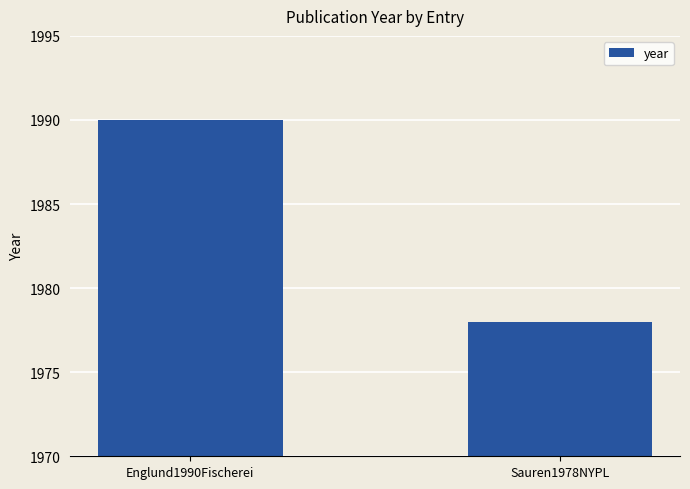

Count the number of categories in the chart.

2